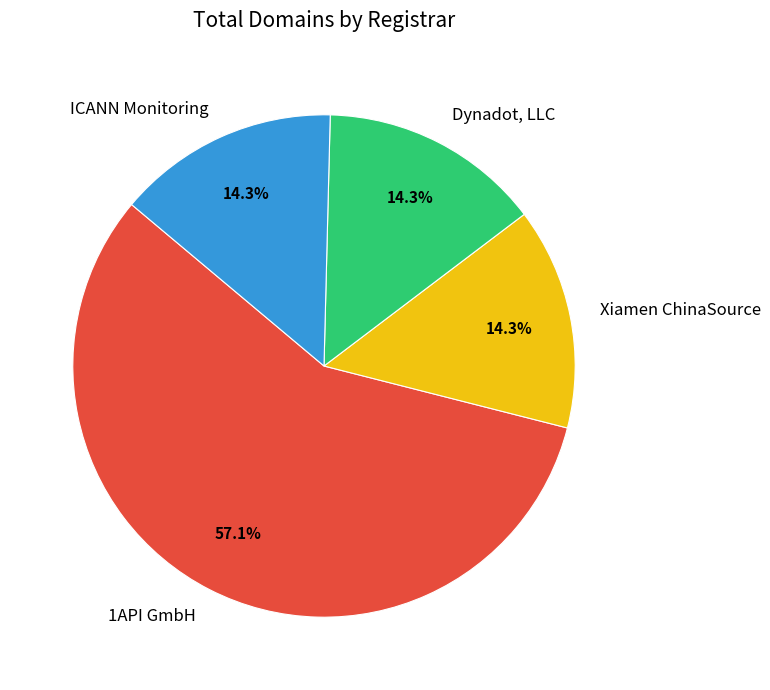

What is the ratio of the value at ICANN Monitoring to the value at Xiamen ChinaSource?

1.0